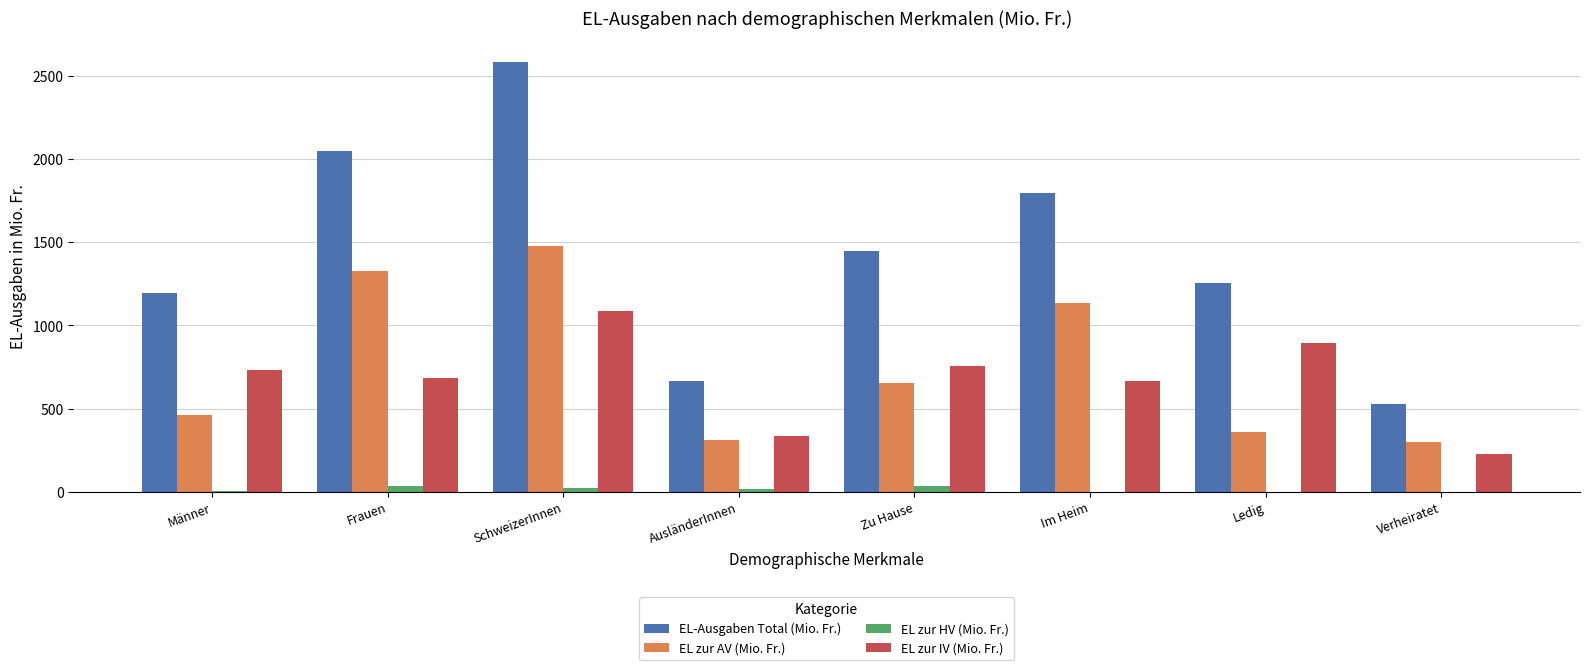

How many distinct data groups are displayed?

4